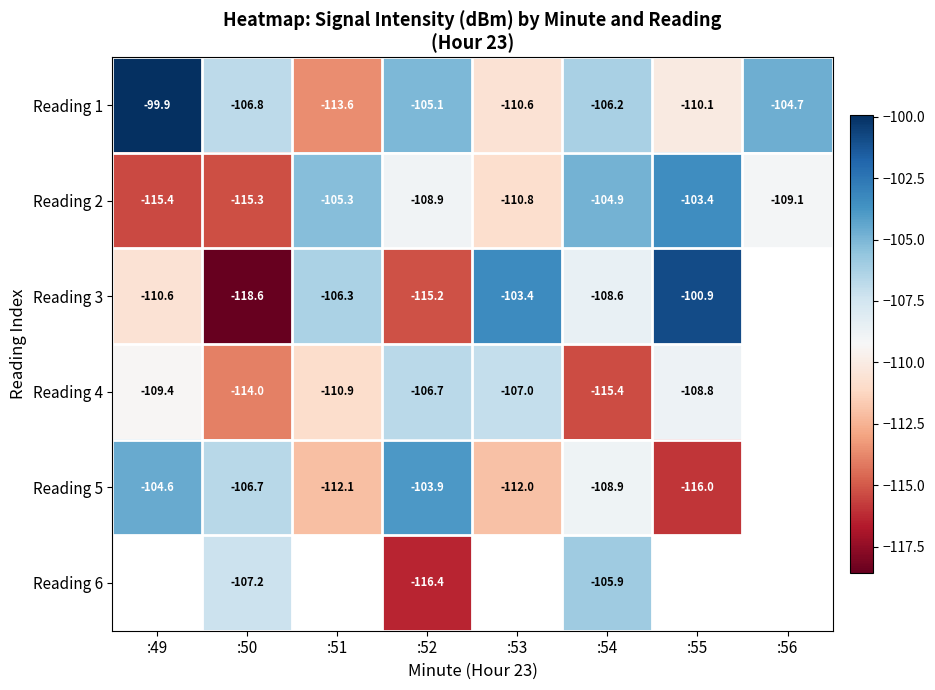

What is the spread (max minus min) of values at :49?

15.5